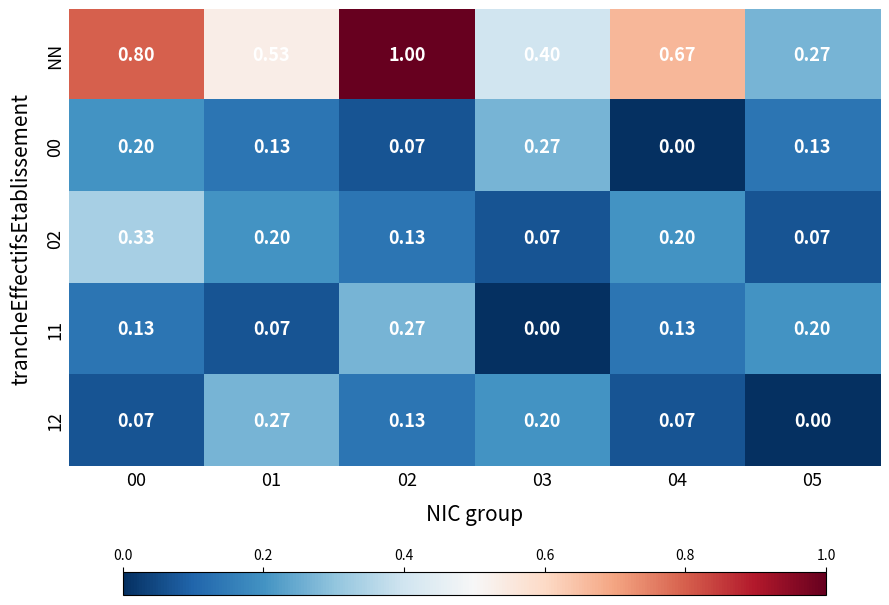

Is the value of 02 at 00 greater than the value of 00 at 03?

Yes